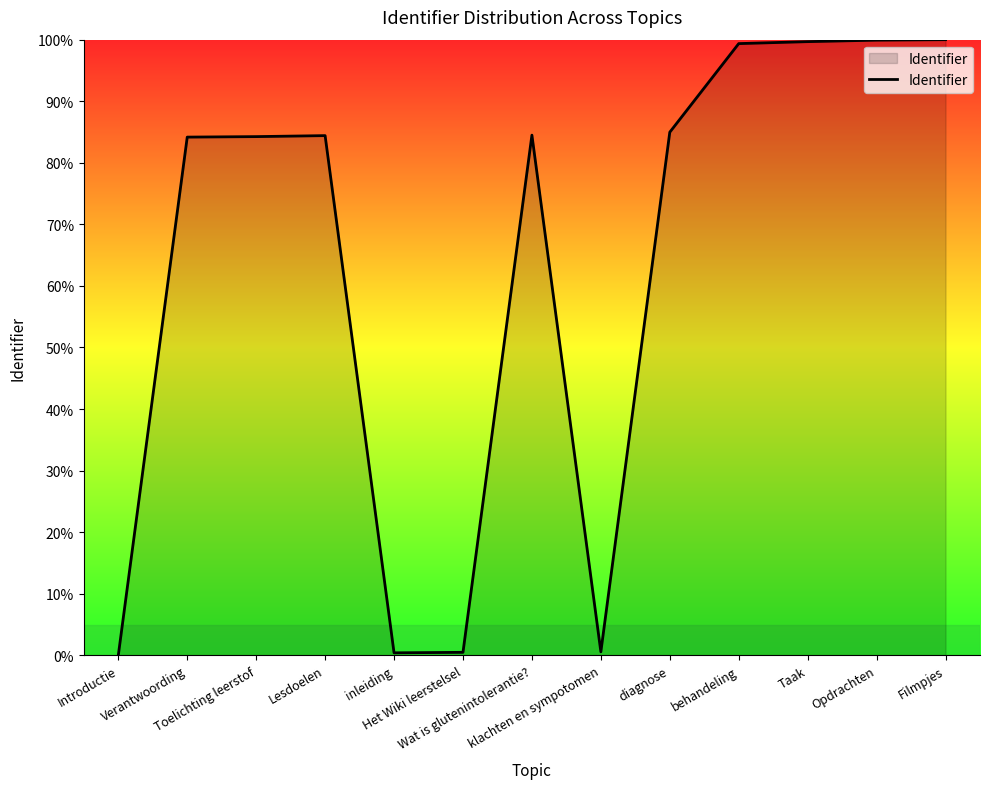

What is the difference between the maximum and minimum values?

100.0